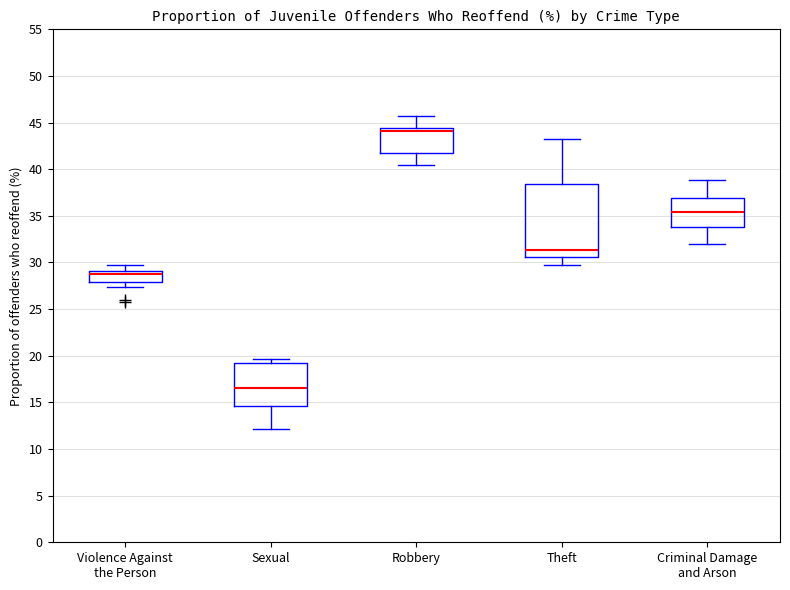

Where does the median line of the box for Criminal Damage and Arson sit on the y-axis? The values are not printed on the chart, so give them approximately, as read against the axis.

35.5